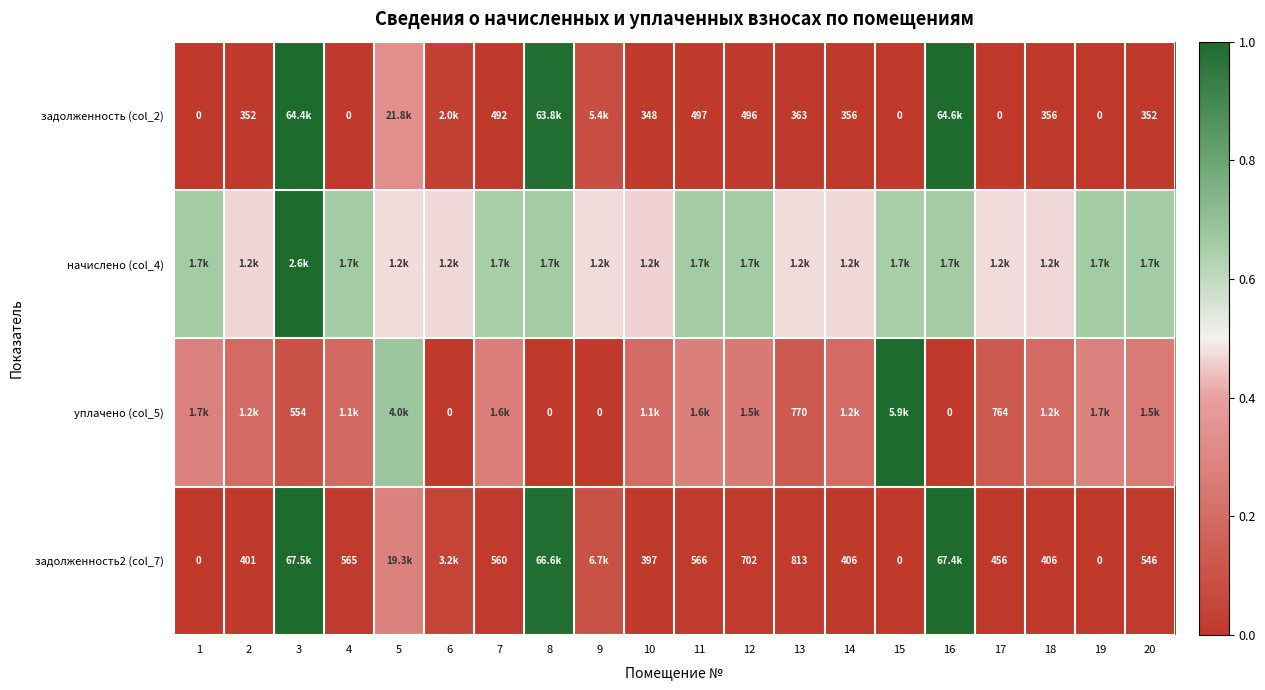

How many values in задолженность (col_2) are above zero?

15